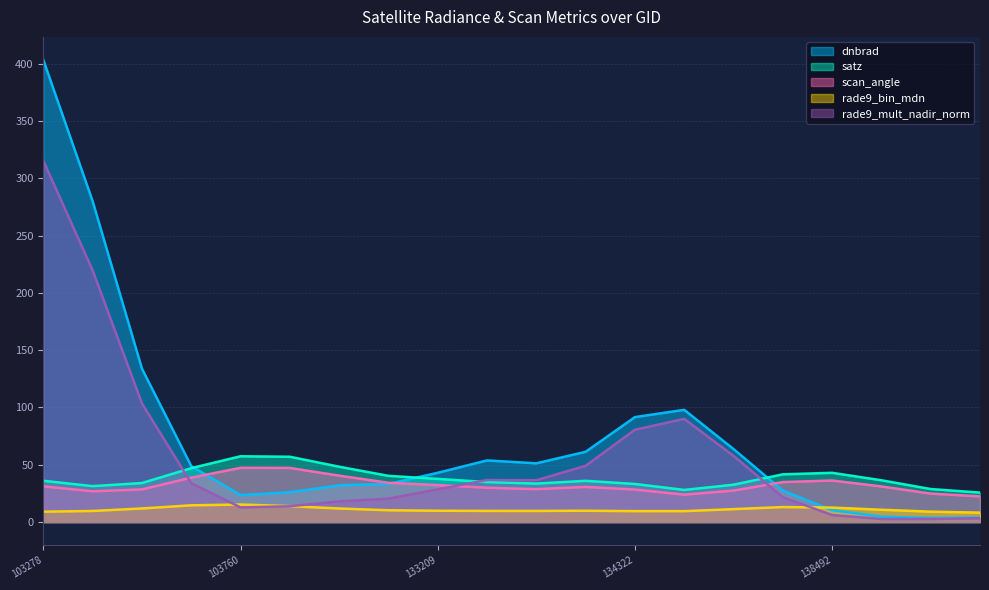

In rade9_mult_nadir_norm, how many points are higher than both neighbors (excluding endpoints)?

2